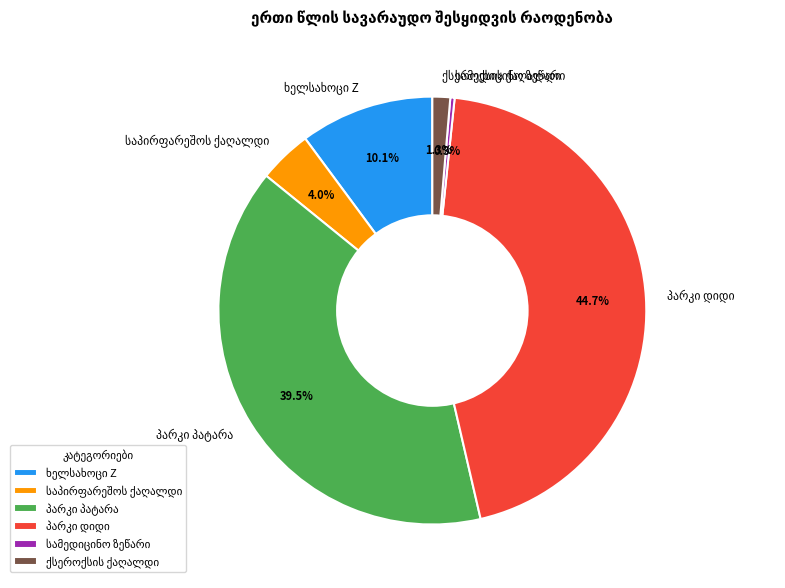

Is there a majority slice in this chart?

No